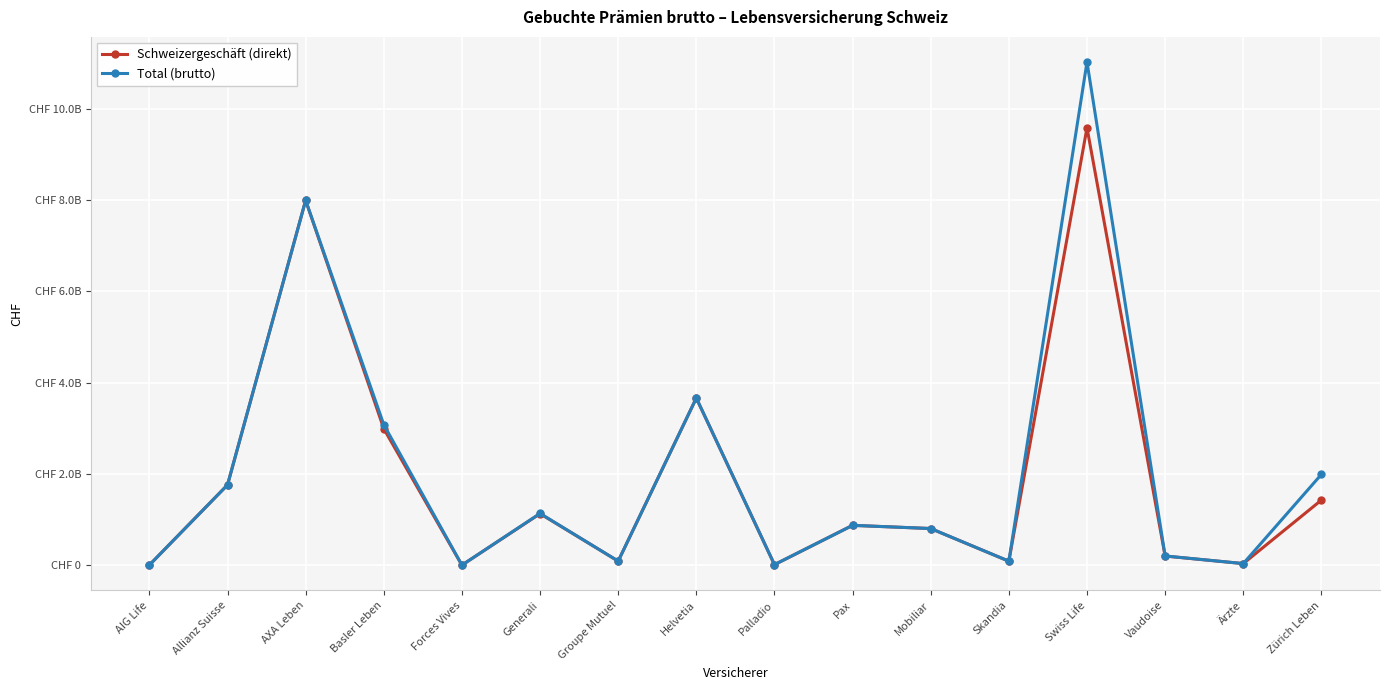

Rank the series by their maximum value, from lowest to highest.

Schweizergeschäft (direkt), Total (brutto)